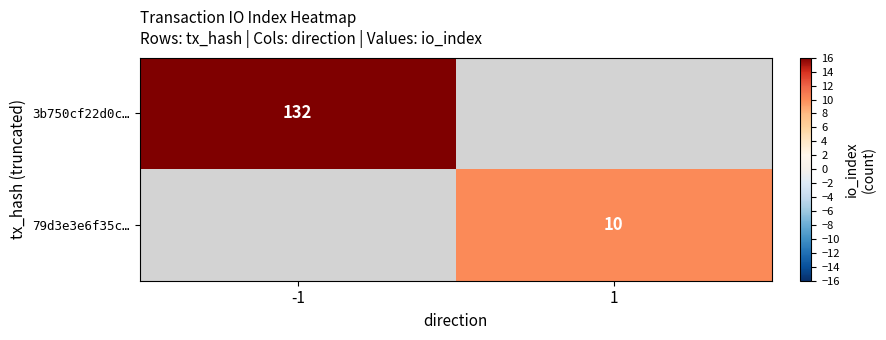

The 3b750cf22d0c… series shows 91 at -1. True or false?

False